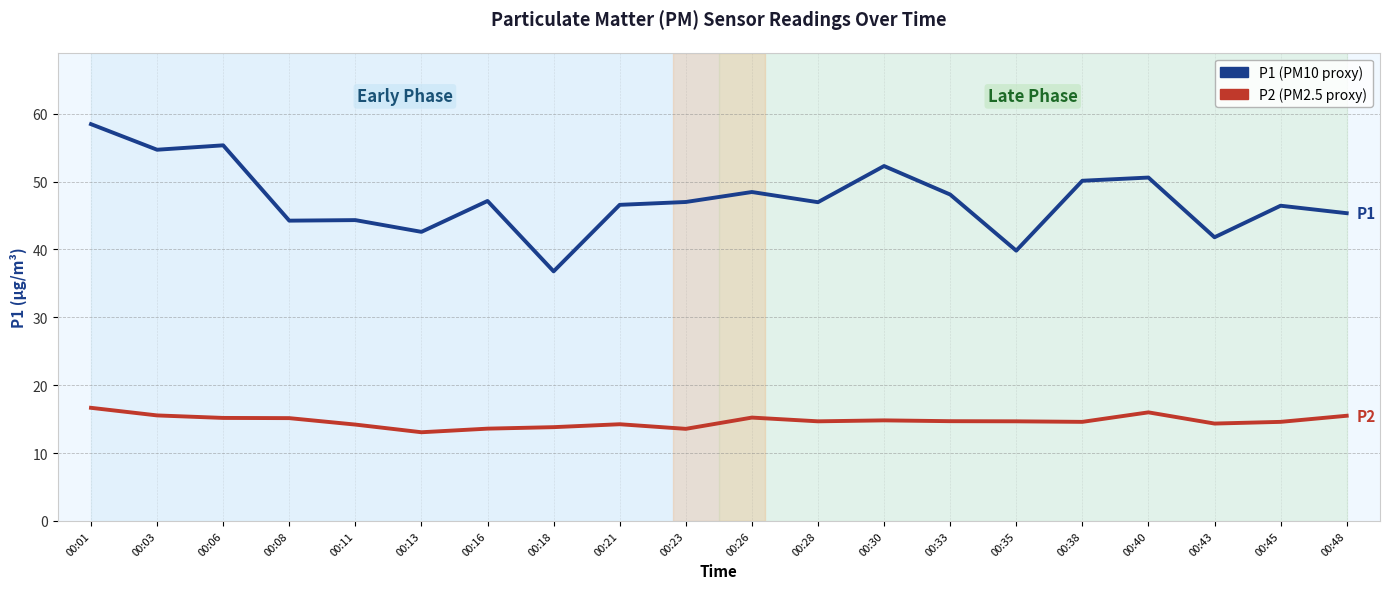

What is the maximum value shown in the chart?

58.5